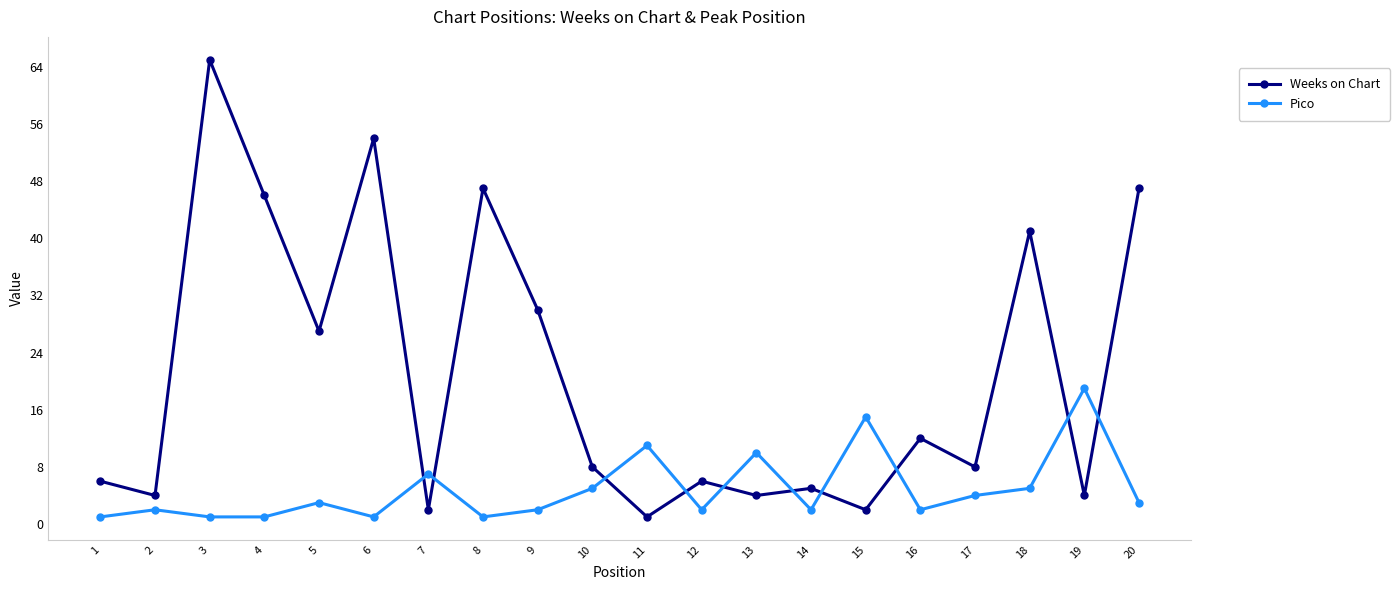

How many interior local peaks does the Pico series have?

7